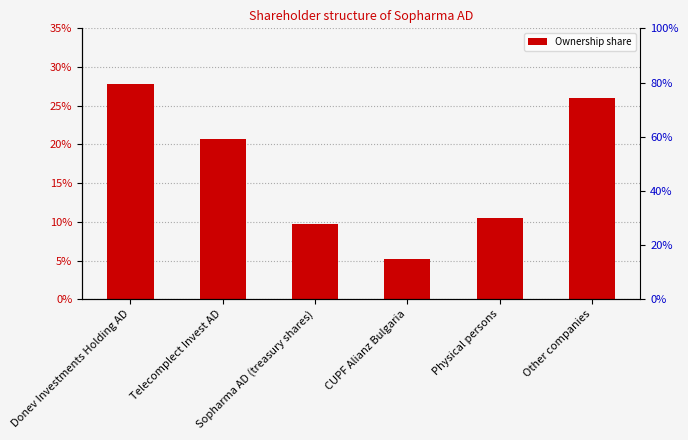

Count the number of categories in the chart.

6